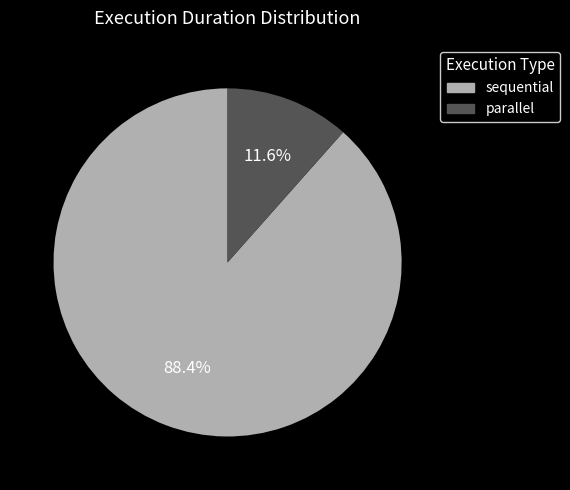

What percentage is NOT represented by parallel?

88.4%